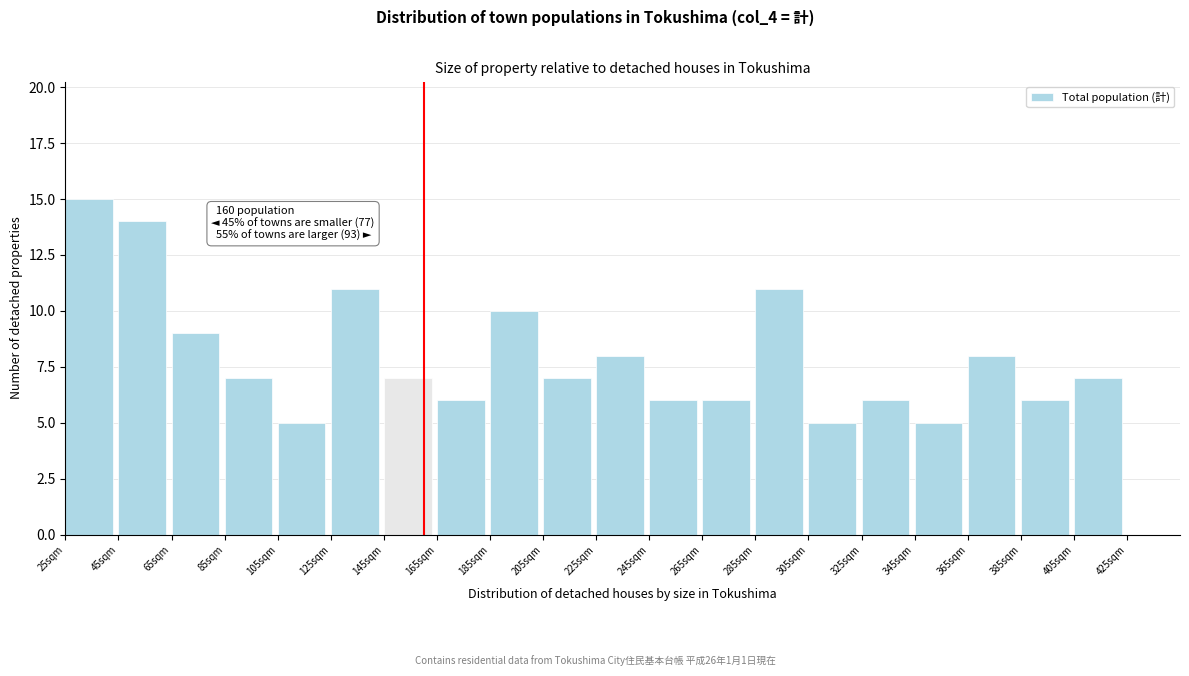

Over which range of the x-axis is the bar tallest?

25 to 45